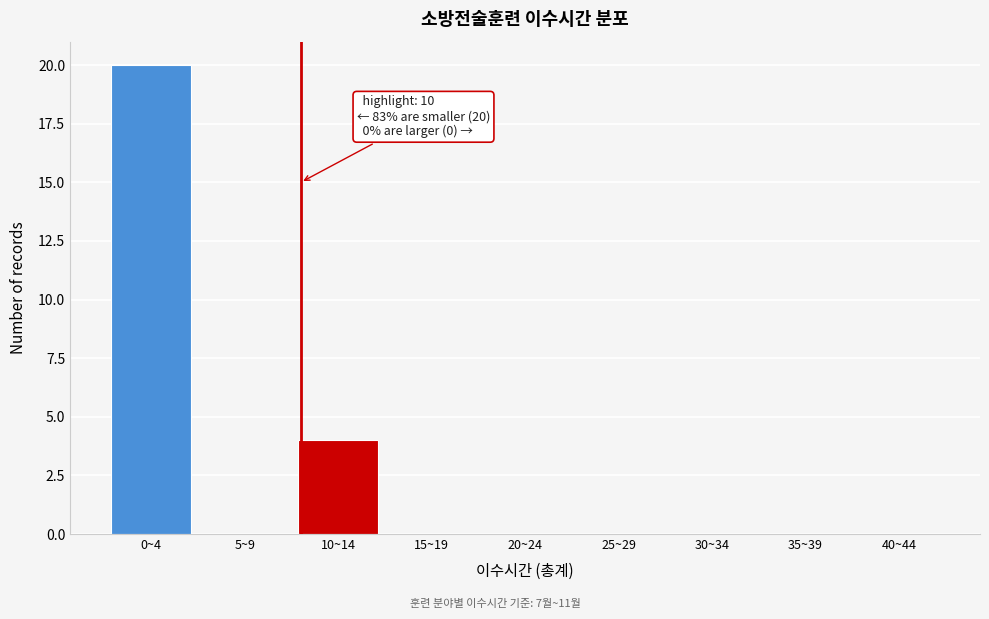

Reading left to right, what are all the values shown in this chart?

0~4=20	5~9=0	10~14=4	15~19=0	20~24=0	25~29=0	30~34=0	35~39=0	40~44=0